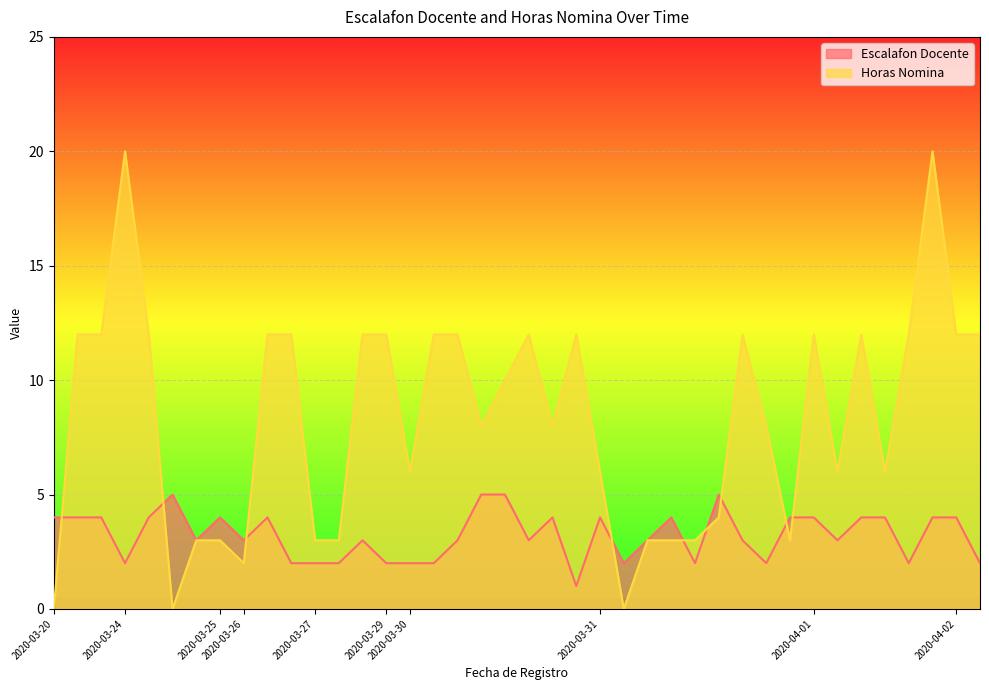

How many lines are shown in the chart?

2